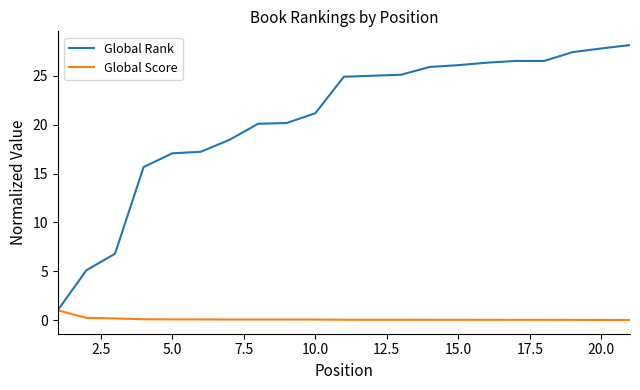

Which series has the widest spread of values?

Global Rank